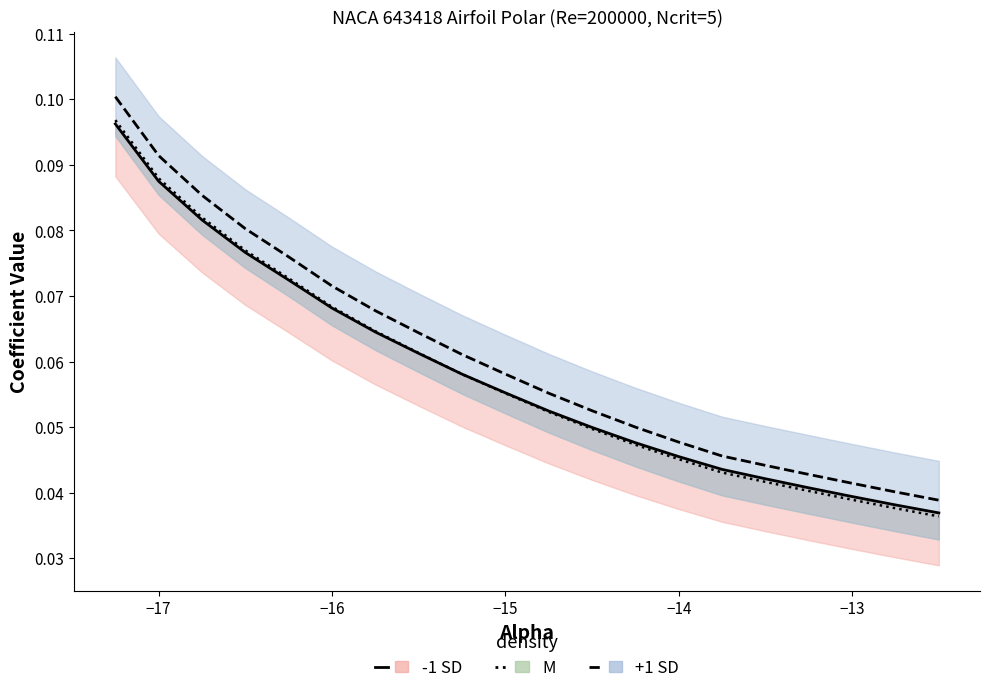

Which series has the largest total across all categories?

+1 SD line